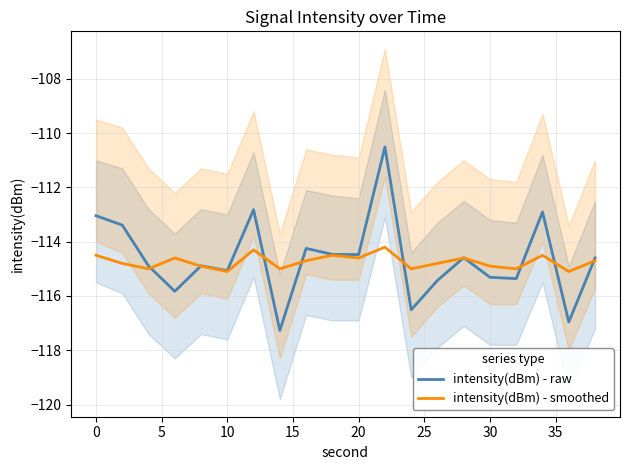

What is the highest value of the intensity(dBm) - smoothed series?

-114.2